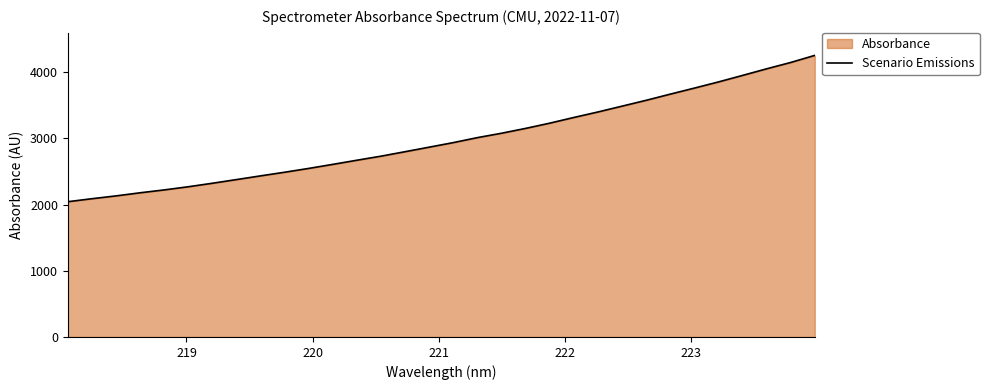

True or false: there are more than 0 points higher than both neighbors.

False